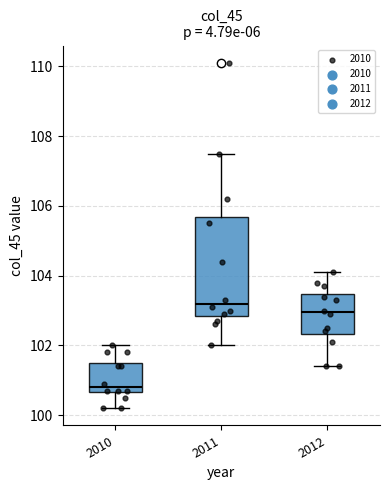

Reading left to right, transcribe this box plot: for each box, give where its median line is, the range the box spans, and where its two whiskers end, as read against the y-axis. The values are not printed on the chart, so give them approximately, as read against the axis.

2010: median 100.8, box 100.6 to 101.6, whiskers 100.2 to 102.0
2011: median 103.2, box 102.8 to 105.6, whiskers 102.0 to 107.6
2012: median 103.0, box 102.4 to 103.4, whiskers 101.4 to 104.2